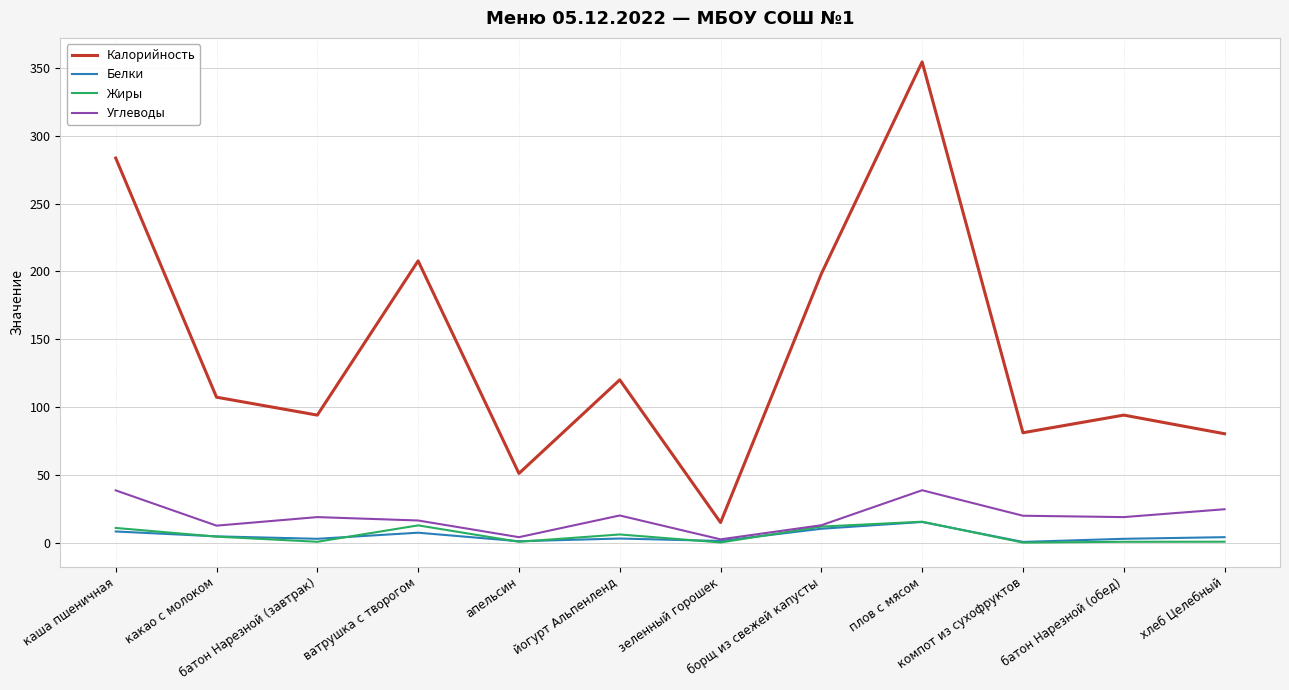

Which series has the largest total across all categories?

Калорийность